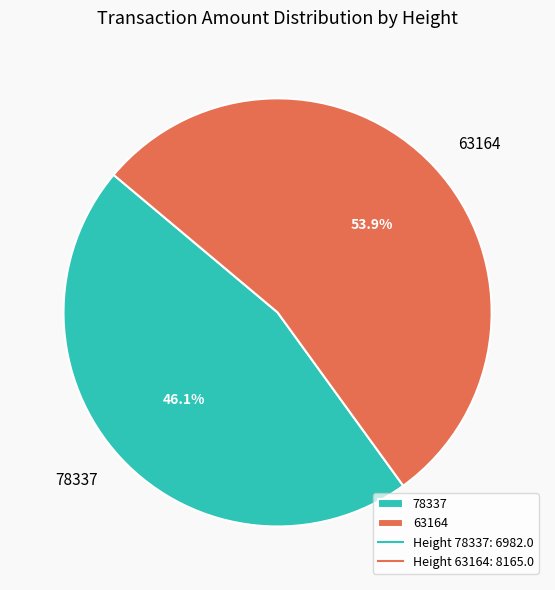

Which has a higher value, 78337 or 63164?

63164